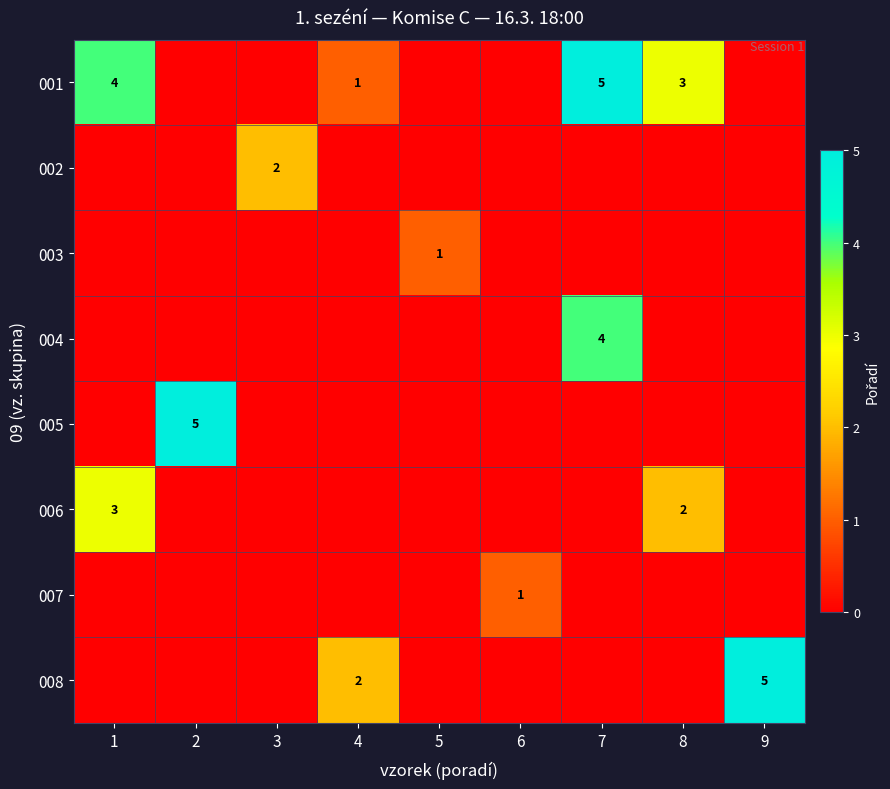

True or false: 001 has a value of 4 at 1.

True